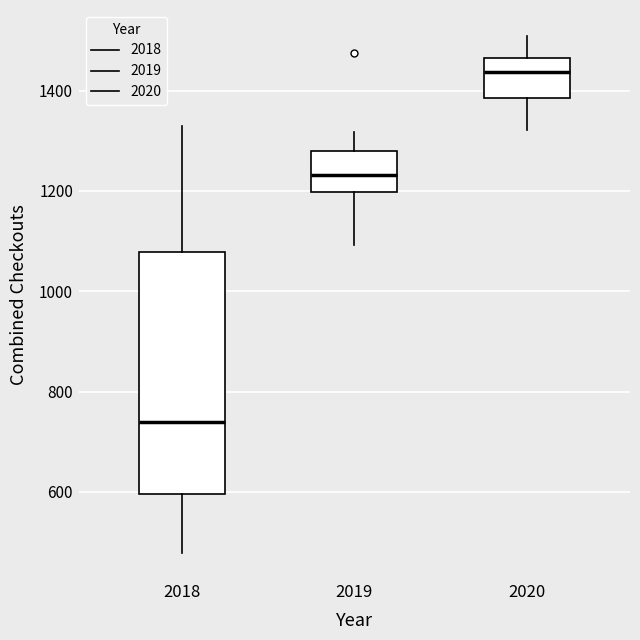

Reading left to right, read every box against the y-axis: the position of its median line, the range the box covers, and the ends of its whiskers. The values are not printed on the chart, so give them approximately, as read against the axis.

2018: median 740, box 600 to 1080, whiskers 480 to 1340
2019: median 1240, box 1200 to 1280, whiskers 1100 to 1320
2020: median 1440, box 1380 to 1460, whiskers 1320 to 1500